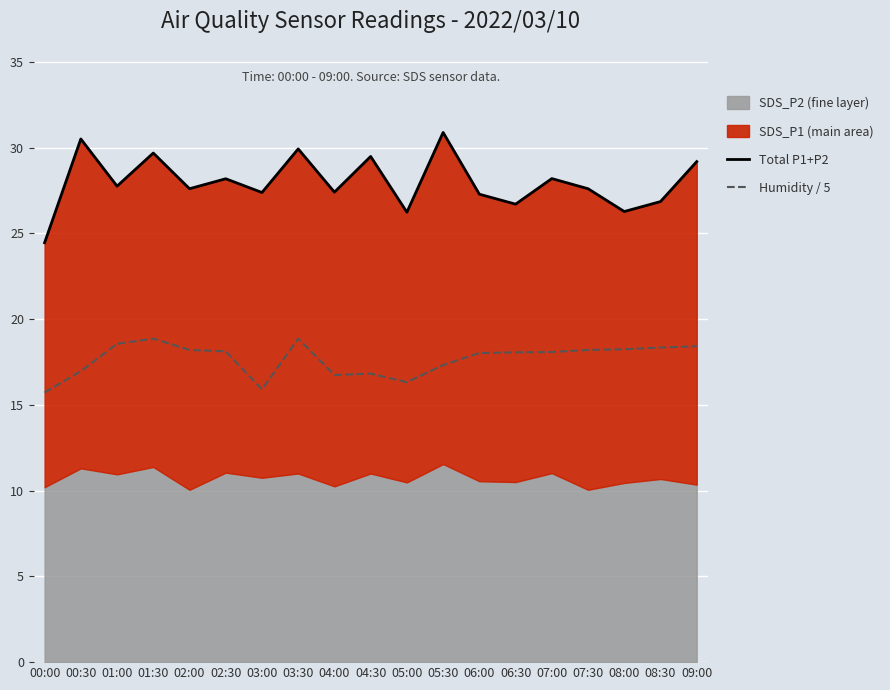

Reading right to left, extract all data points from this chart.

Total P1+P2: 29.2	26.9	26.3	27.6	28.2	26.7	27.3	30.9	26.2	29.5	27.4	29.9	27.4	28.2	27.6	29.7	27.8	30.5	24.4
Humidity / 5: 18.4	18.3	18.2	18.2	18.1	18.1	18.0	17.3	16.3	16.8	16.7	18.9	15.9	18.1	18.2	18.9	18.6	17.0	15.7